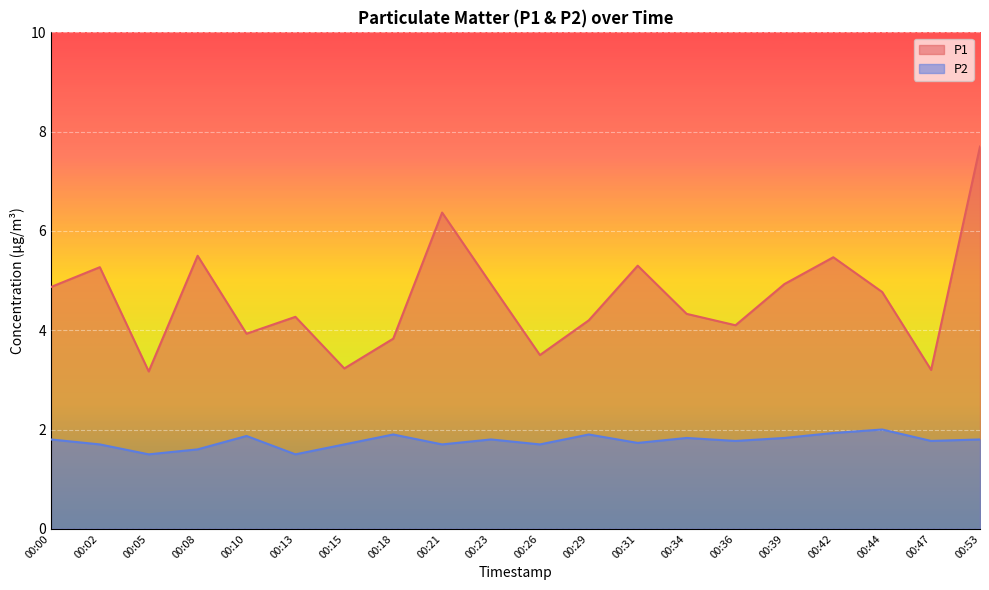

Reading left to right, list all the values displayed in this chart.

P1: 00:00=4.9	00:02=5.3	00:05=3.2	00:08=5.5	00:10=3.9	00:13=4.3	00:15=3.2	00:18=3.8	00:21=6.4	00:23=4.9	00:26=3.5	00:29=4.2	00:31=5.3	00:34=4.3	00:36=4.1	00:39=4.9	00:42=5.5	00:44=4.8	00:47=3.2	00:53=7.7
P2: 00:00=1.8	00:02=1.7	00:05=1.5	00:08=1.6	00:10=1.9	00:13=1.5	00:15=1.7	00:18=1.9	00:21=1.7	00:23=1.8	00:26=1.7	00:29=1.9	00:31=1.7	00:34=1.8	00:36=1.8	00:39=1.8	00:42=1.9	00:44=2.0	00:47=1.8	00:53=1.8